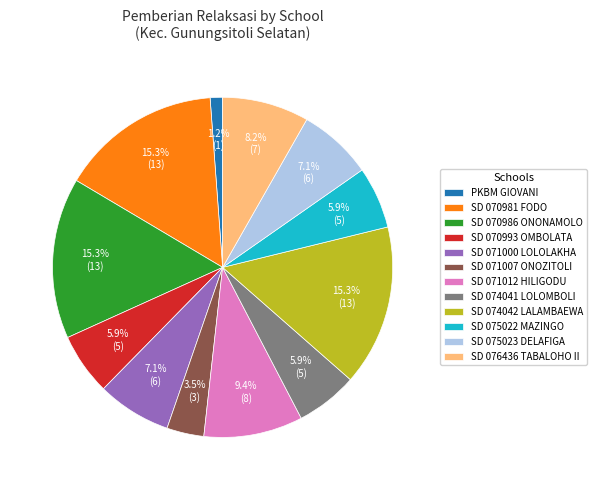

Is there any slice that represents more than half of the pie?

No